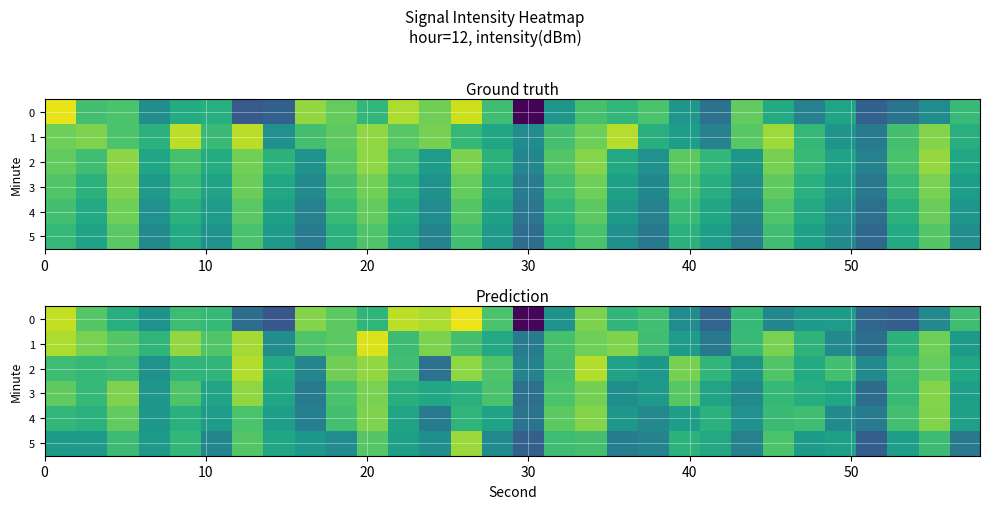

Where is row_0 nearest to the value -127?

30